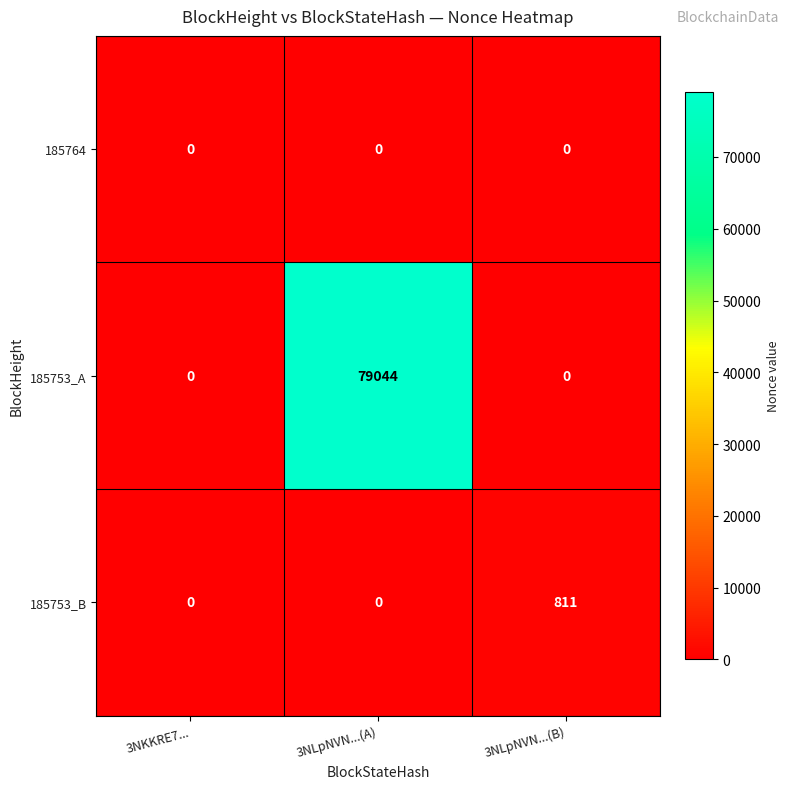

What is the spread (max minus min) of values at 3NLpNVN...(A)?

79044